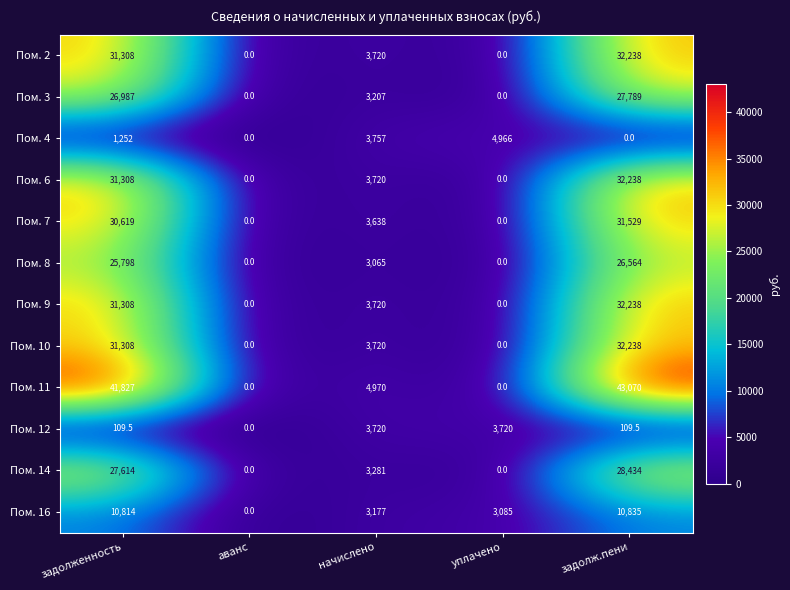

What is the total value across all series at задолж.пени?

297282.5